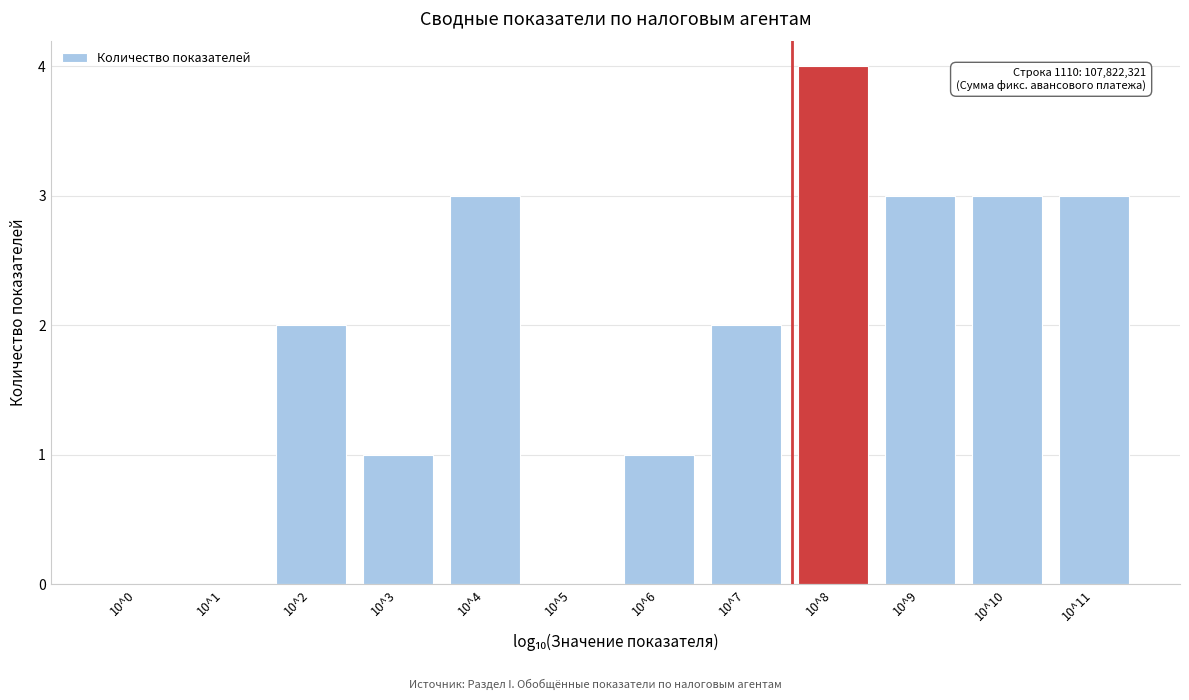

Reading left to right, transcribe all the data shown in this chart.

10^0=0	10^1=0	10^2=2	10^3=1	10^4=3	10^5=0	10^6=1	10^7=2	10^8=4	10^9=3	10^10=3	10^11=3